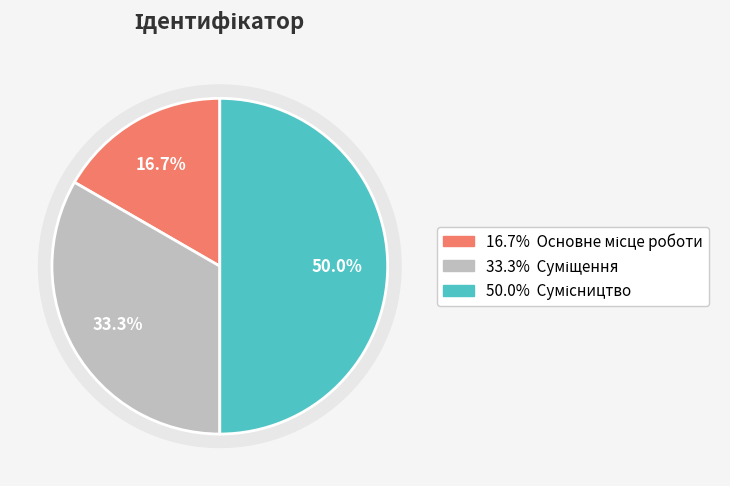

Do Сумісництво and Основне місце роботи together represent more than half of the pie?

Yes